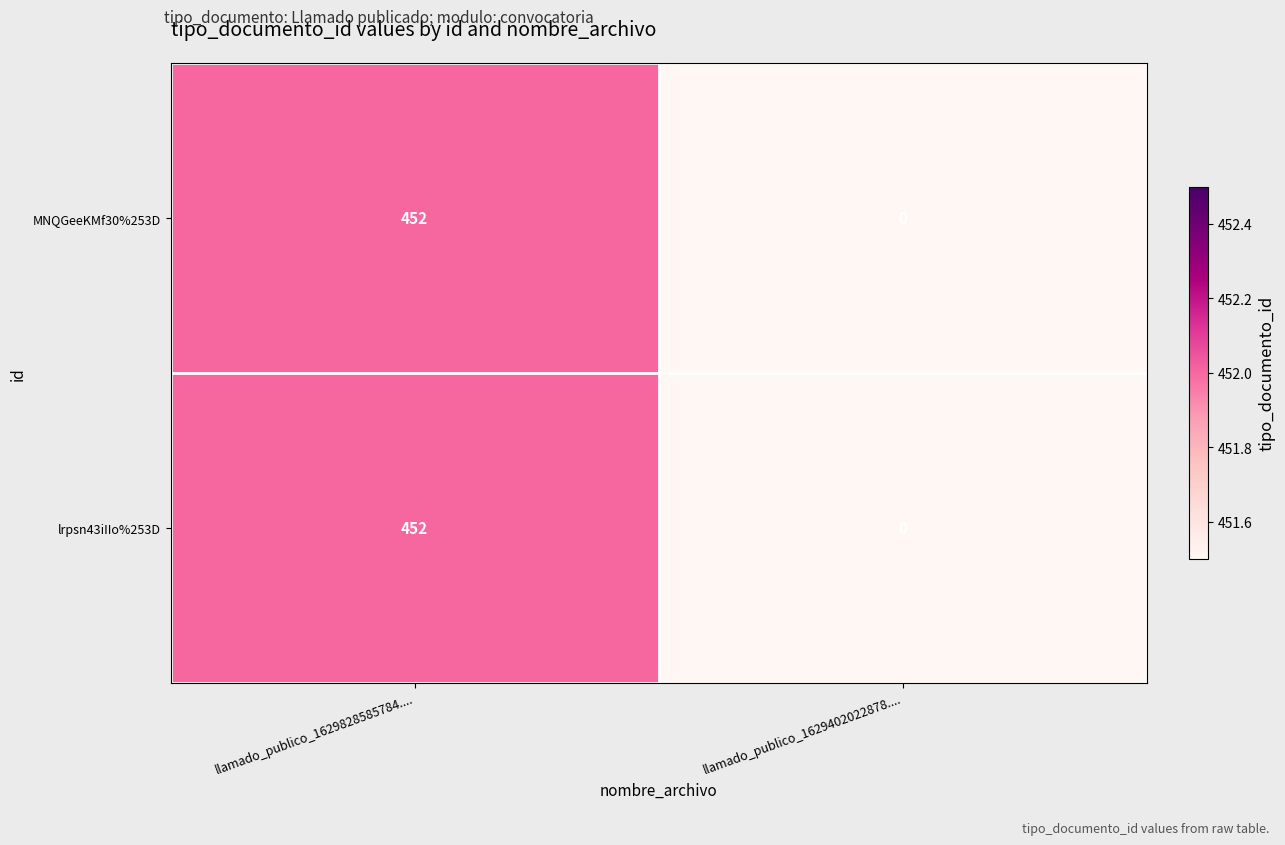

The lrpsn43iIIo%253D series shows 604 at llamado_publico_1629828585784..... True or false?

False